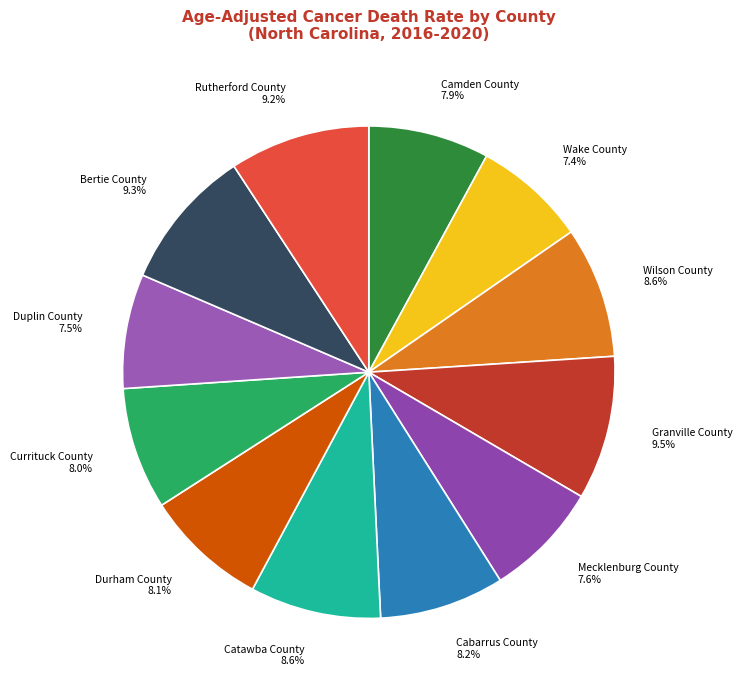

What portion of the pie excludes Camden County?

92.1%